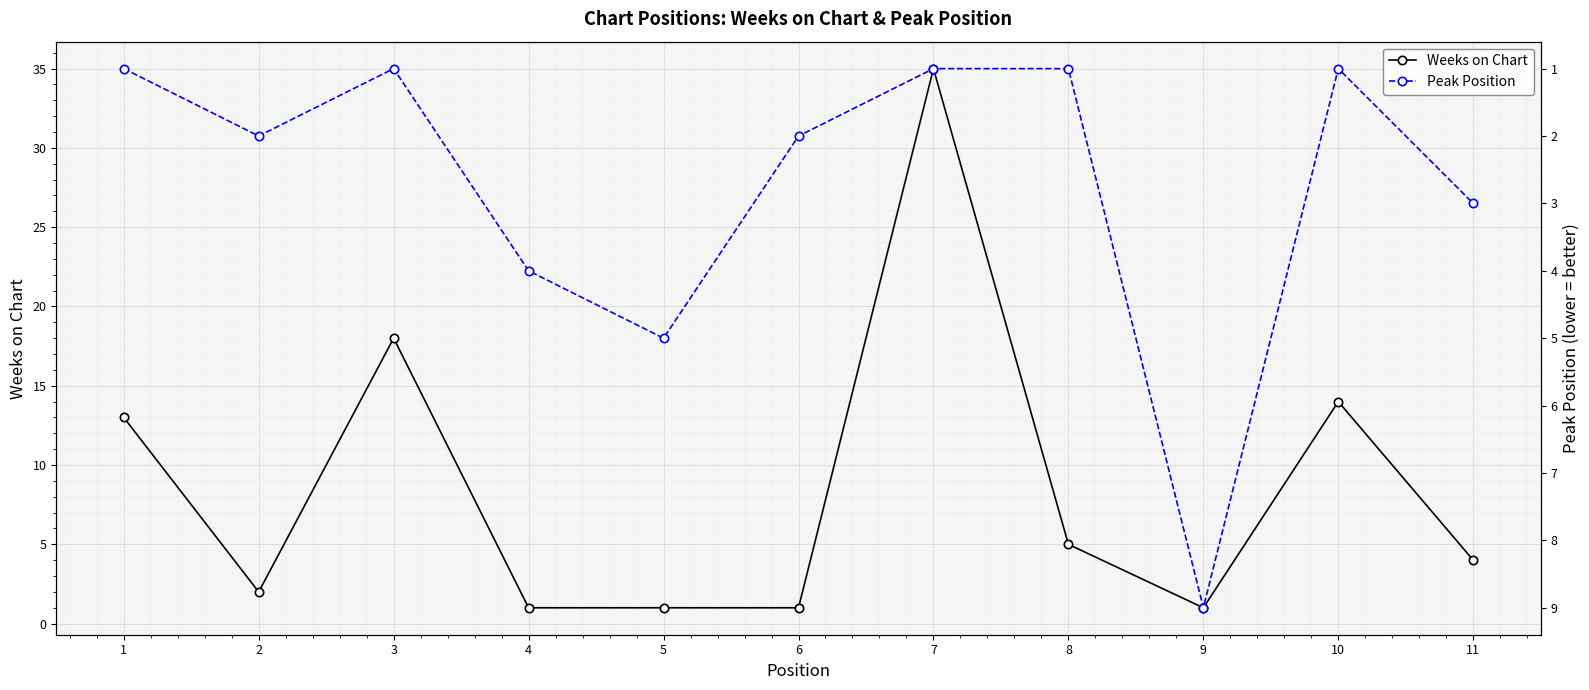

What is the minimum value shown in the chart?

1